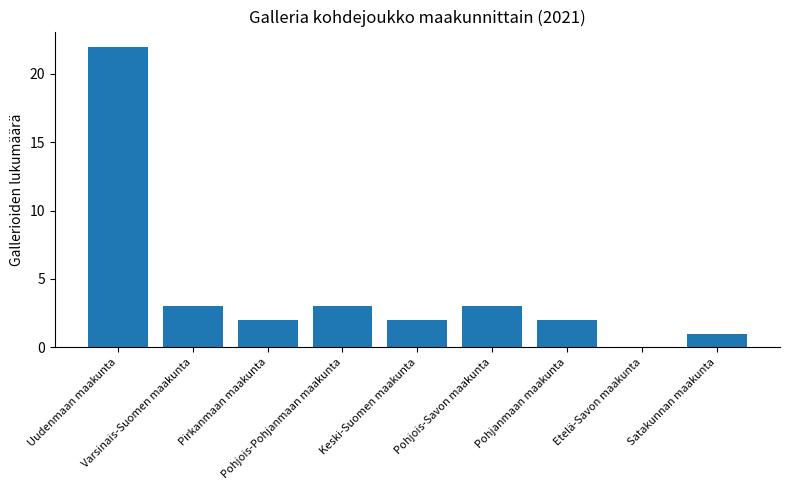

What is the sum of all values?

38